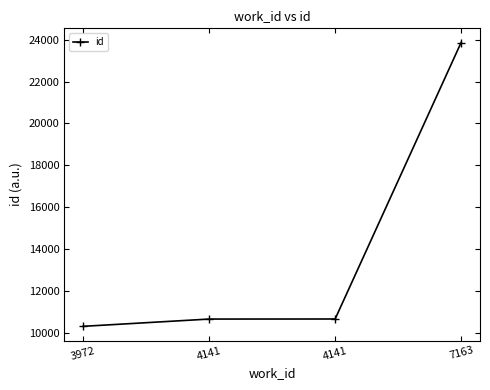

Reading right to left, extract all data points from this chart.

23861	10661	10658	10311